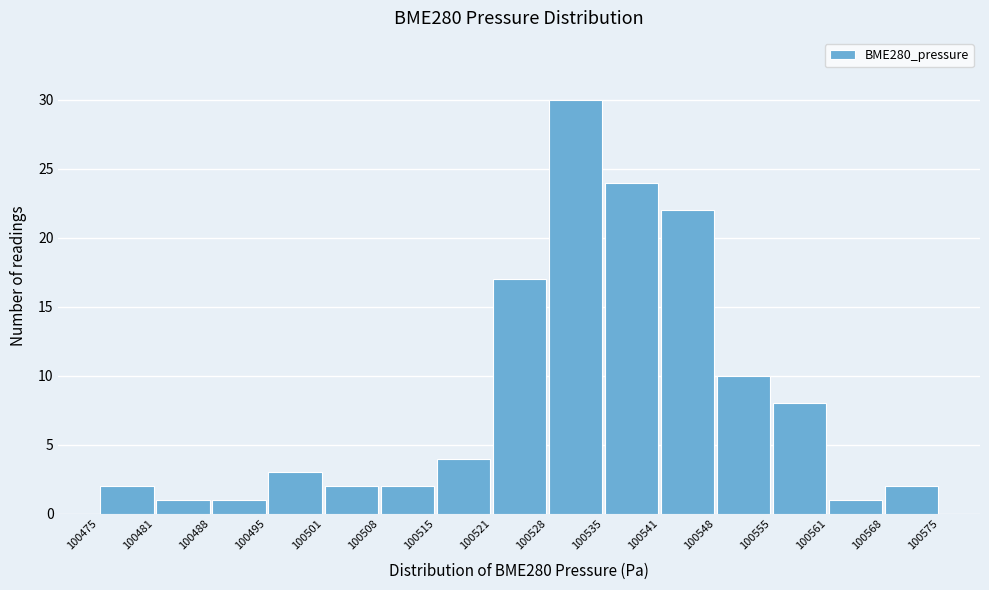

Over which range of the x-axis is the bar tallest?

100528 to 100535